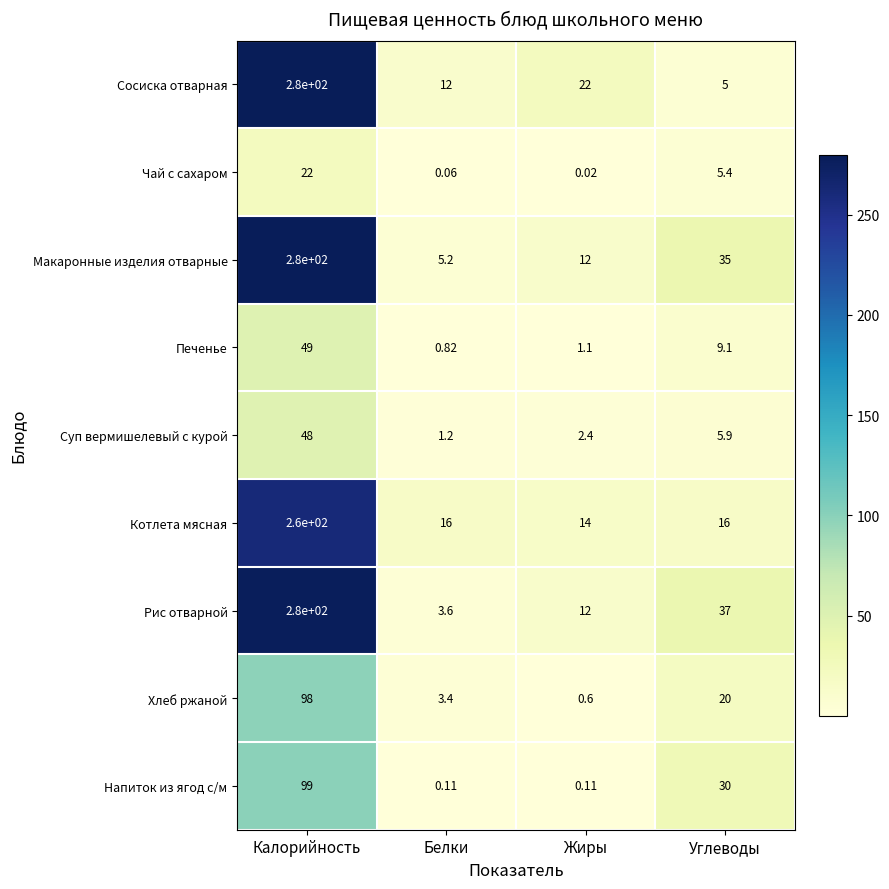

Which series changed the most between Белки and Углеводы?

Рис отварной